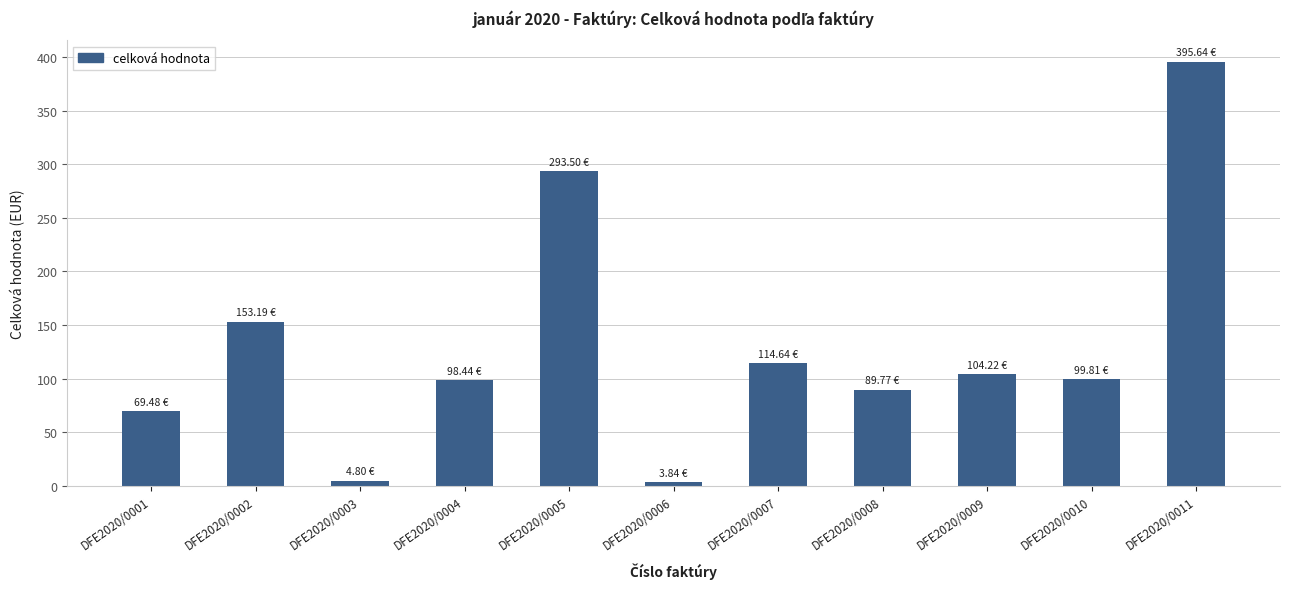

What is the approximate value at DFE2020/0005?

293.5